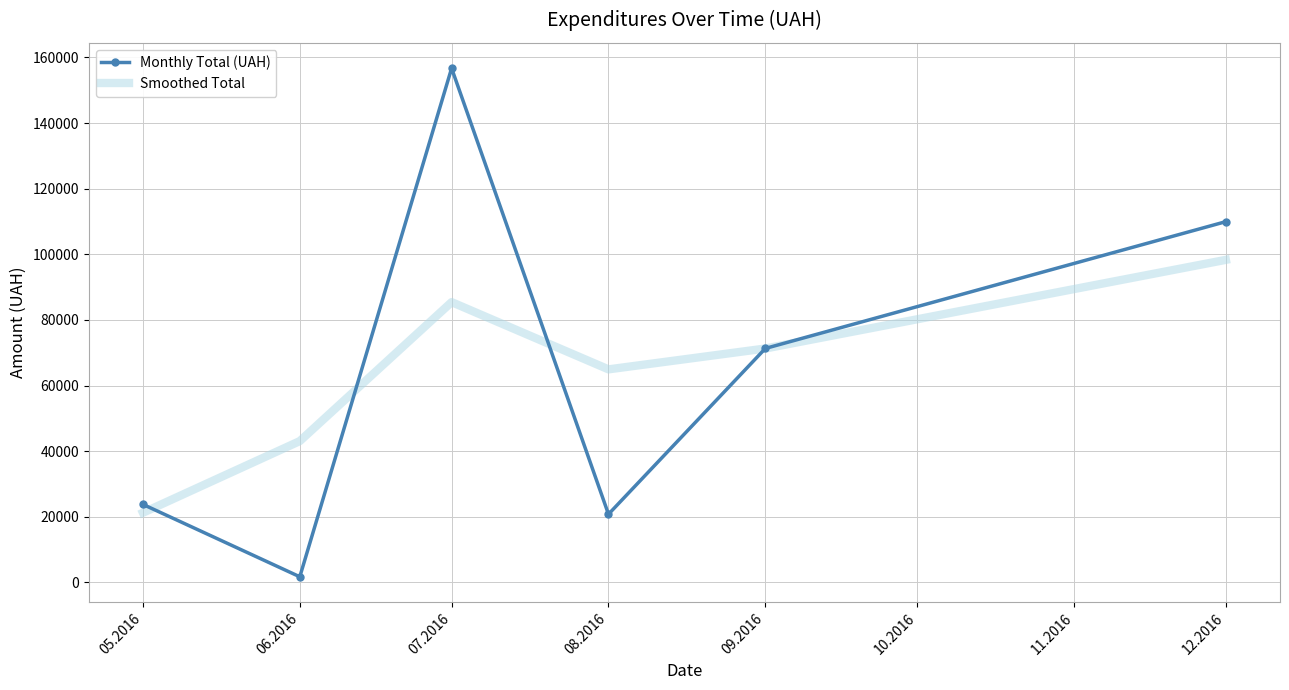

At which category is the sum across all series the highest?

07.2016